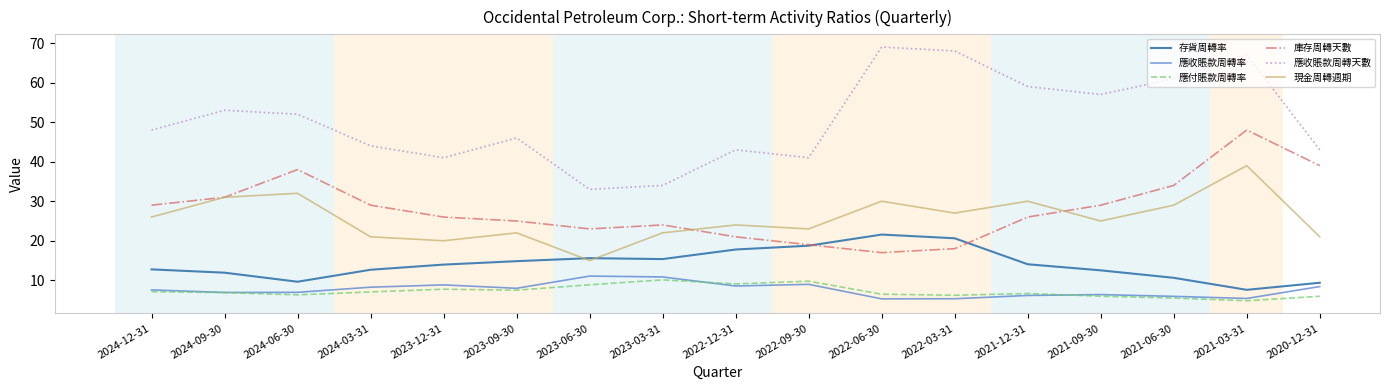

The value of 應付賬款周轉率 at 2022-03-31 is 10.6. True or false?

False